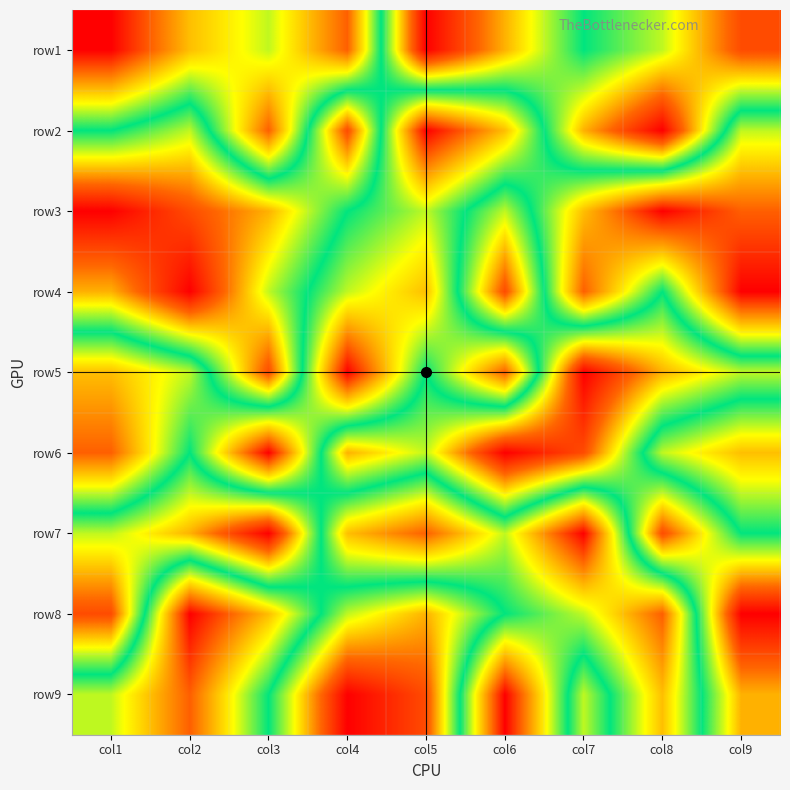

Reading right to left, extract all data points from this chart.

row1: col9=8	col8=6	col7=5	col6=7	col5=9	col4=2	col3=4	col2=3	col1=1
row2: col9=4	col8=9	col7=7	col6=3	col5=1	col4=8	col3=2	col2=6	col1=5
row3: col9=2	col8=1	col7=3	col6=6	col5=4	col4=5	col3=7	col2=8	col1=9
row4: col9=1	col8=5	col7=2	col6=8	col5=3	col4=4	col3=6	col2=9	col1=7
row5: col9=6	col8=7	col7=9	col6=2	col5=5	col4=1	col3=8	col2=4	col1=3
row6: col9=3	col8=4	col7=8	col6=9	col5=6	col4=7	col3=1	col2=5	col1=2
row7: col9=5	col8=8	col7=1	col6=4	col5=2	col4=3	col3=9	col2=7	col1=6
row8: col9=9	col8=2	col7=4	col6=5	col5=7	col4=6	col3=3	col2=1	col1=8
row9: col9=7	col8=3	col7=6	col6=1	col5=8	col4=9	col3=5	col2=2	col1=4